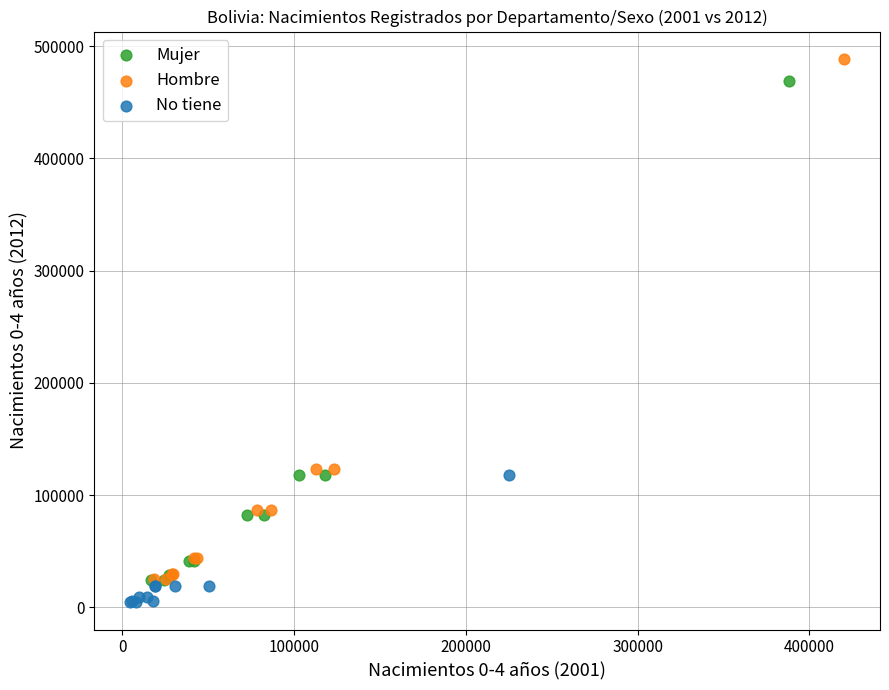

Which series has the widest spread of Y values?

Hombre